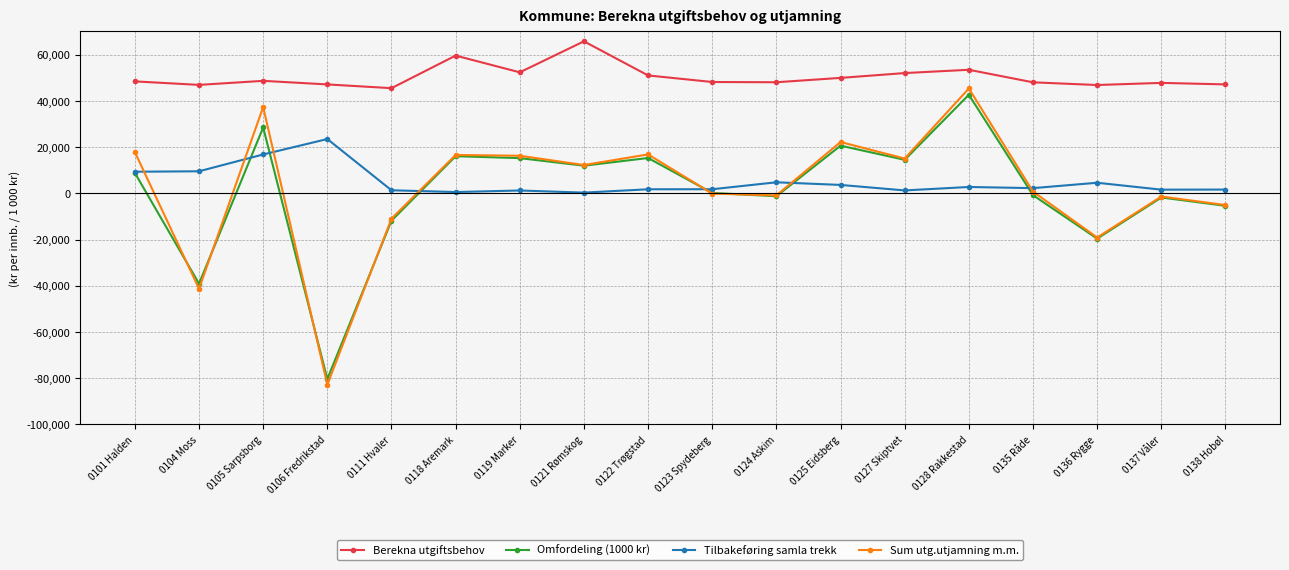

Rank the series at 0106 Fredrikstad from lowest to highest value.

Sum utg.utjamning m.m., Omfordeling (1000 kr), Tilbakeføring samla trekk, Berekna utgiftsbehov